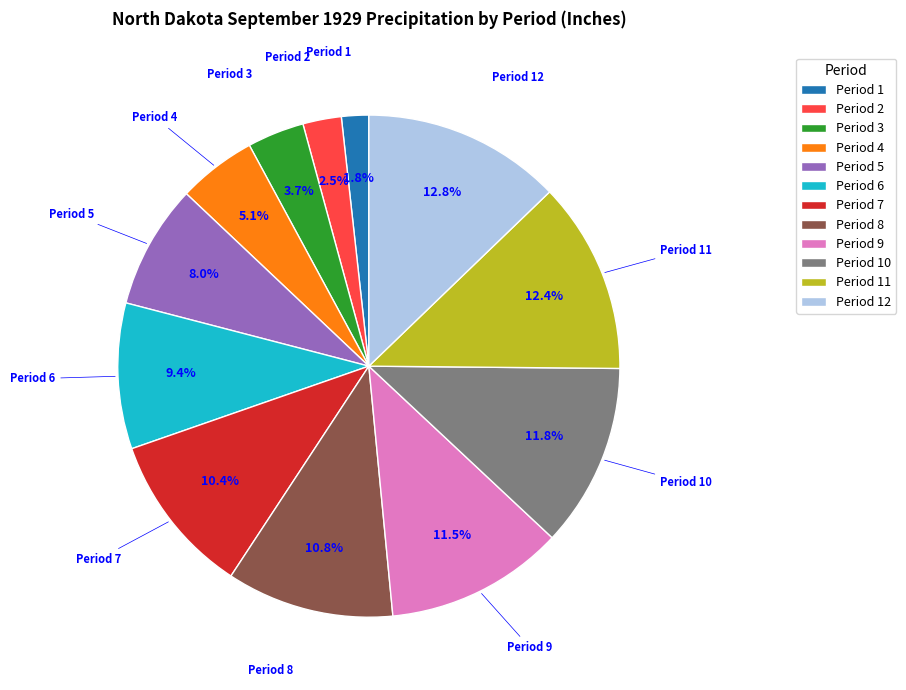

How many segments does this pie chart have?

12